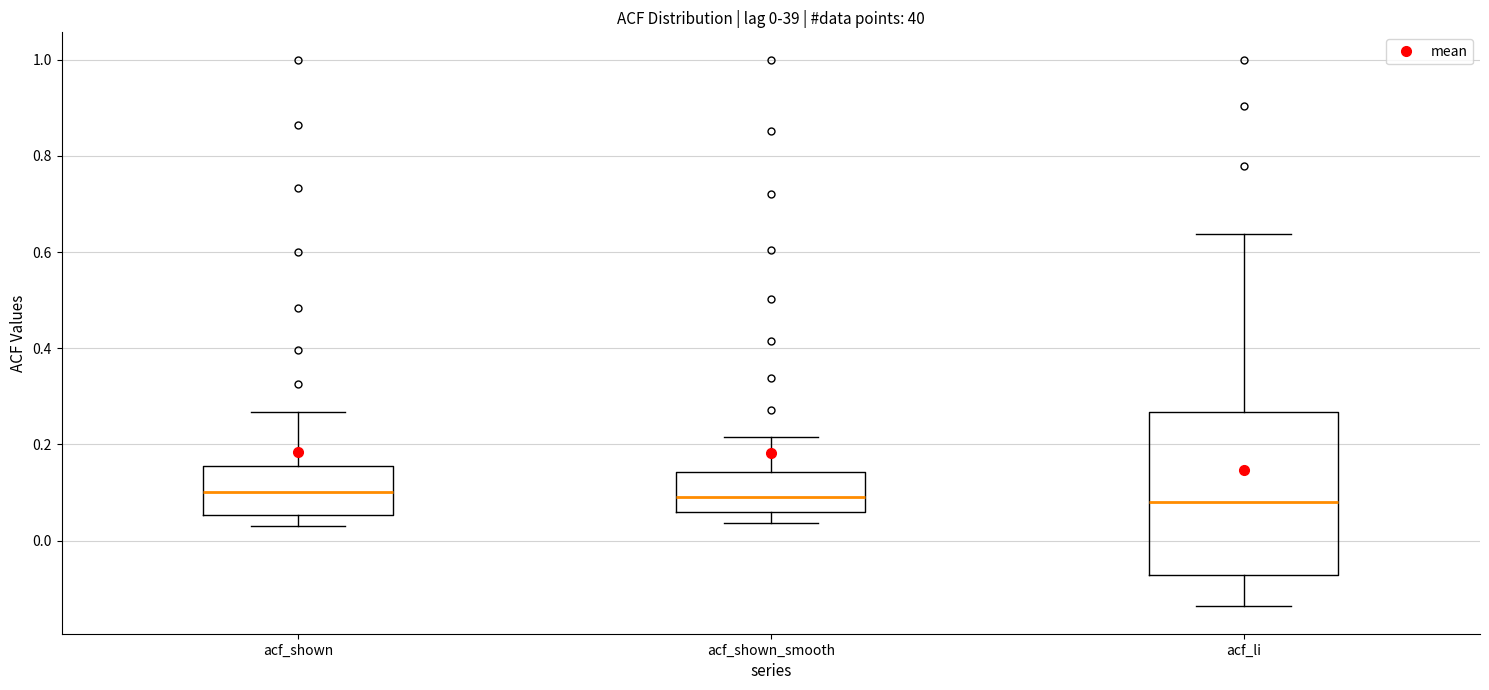

Comparing the boxes themselves (not the whiskers), which one is the tallest?

acf_li